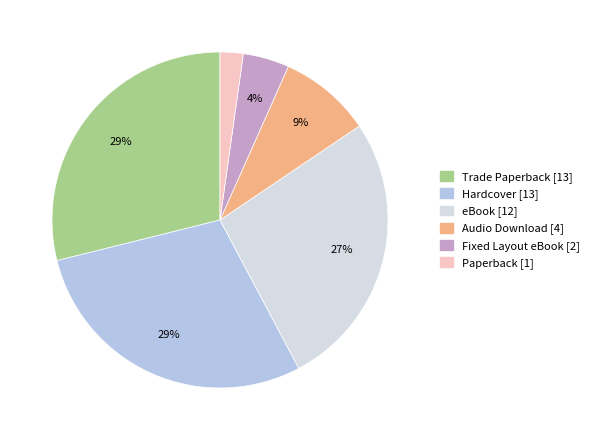

Which has a higher value, Trade Paperback or Paperback?

Trade Paperback